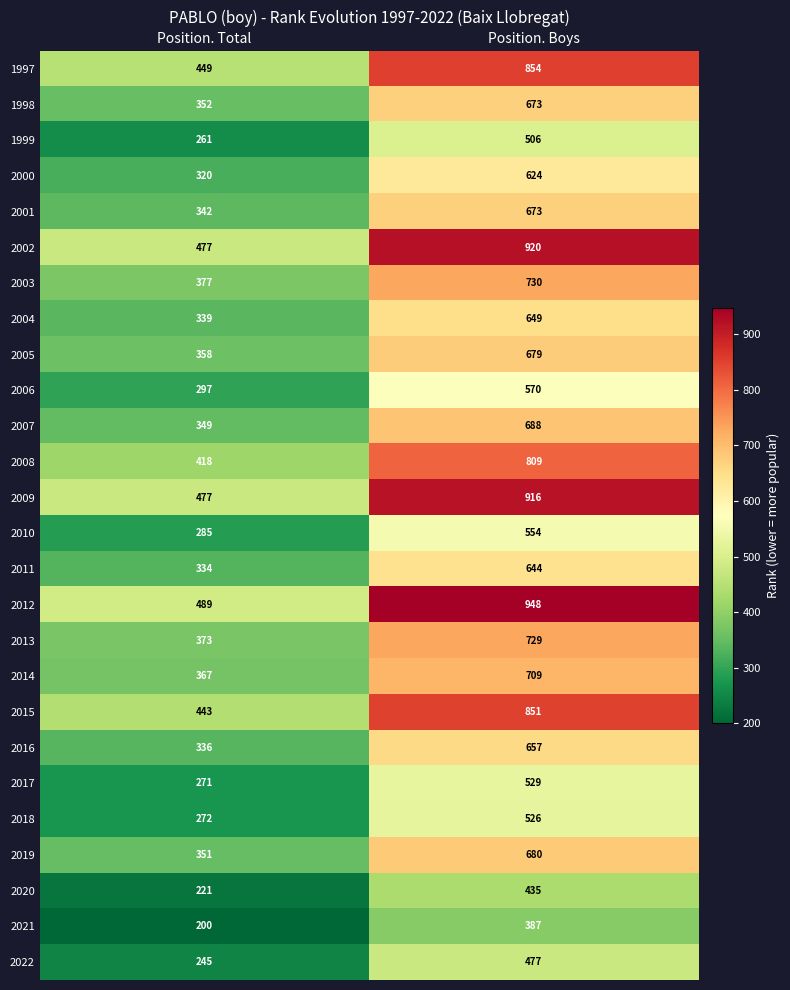

Which category has the lowest value in the 2004 series?

Position. Total